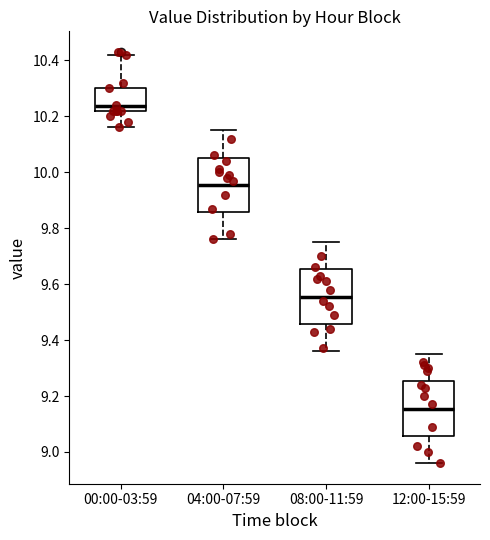

Where is the lower edge of the box for 08:00-11:59 on the y-axis? The values are not printed on the chart, so give them approximately, as read against the axis.

9.46